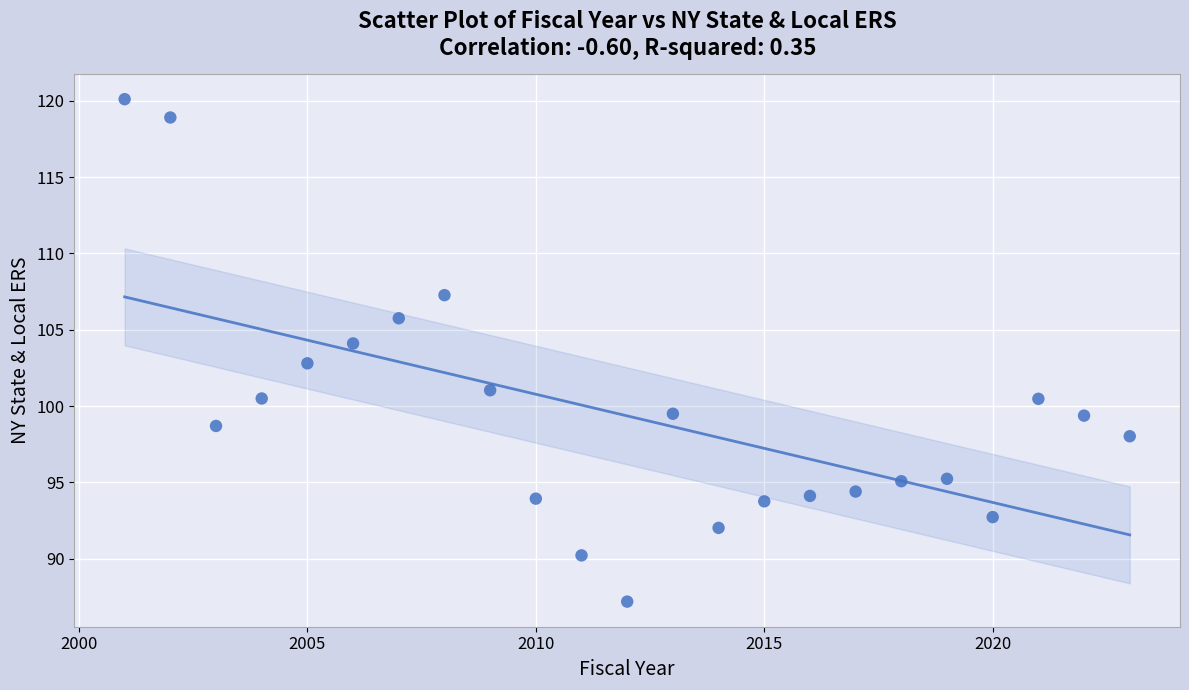

What is the range of X values (max minus min)?

22.0